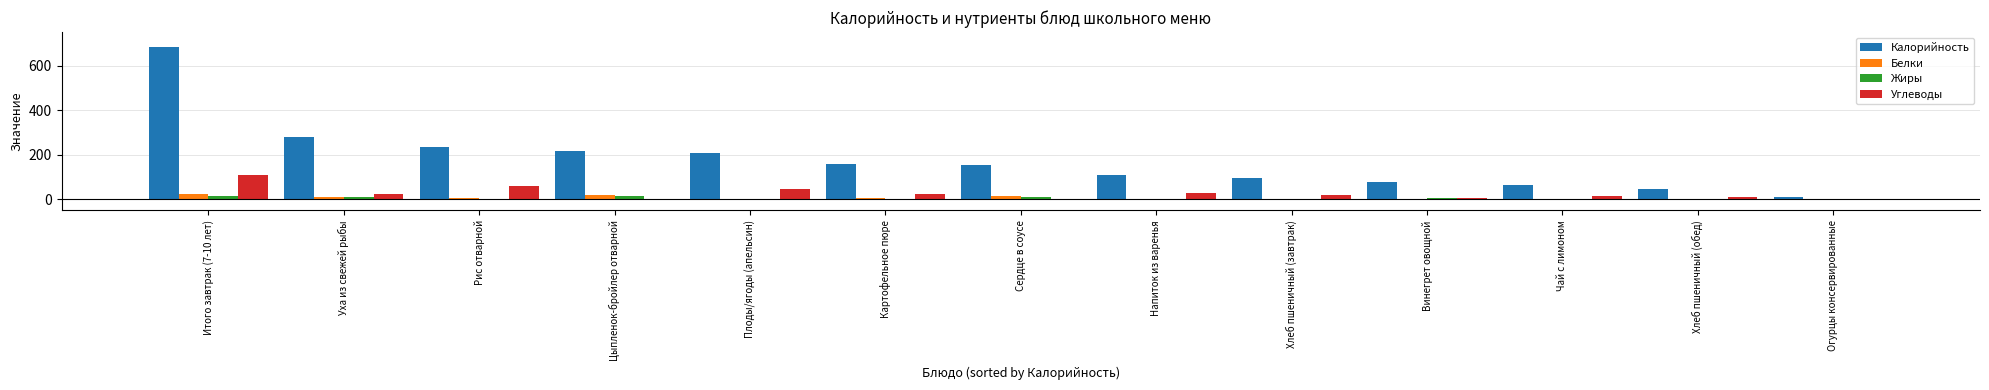

How many groups of bars are there?

13